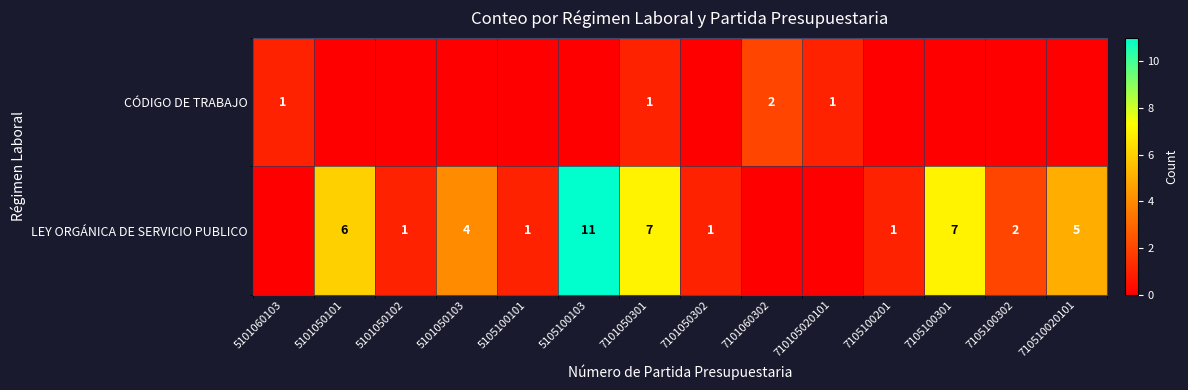

True or false: CÓDIGO DE TRABAJO has a value of 2 at 710105020101.

False